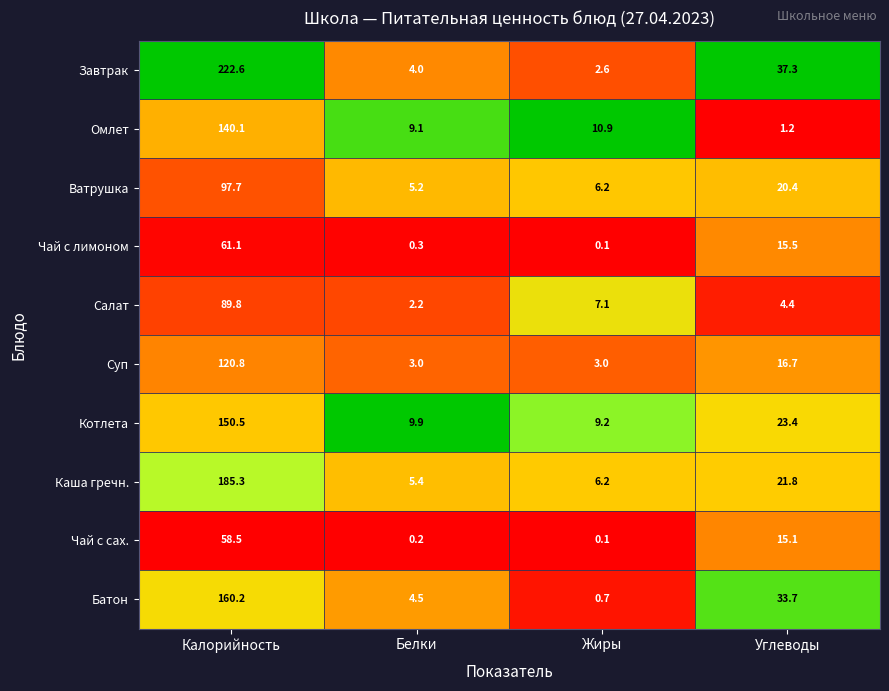

The Батон series shows 6.7 at Белки. True or false?

False